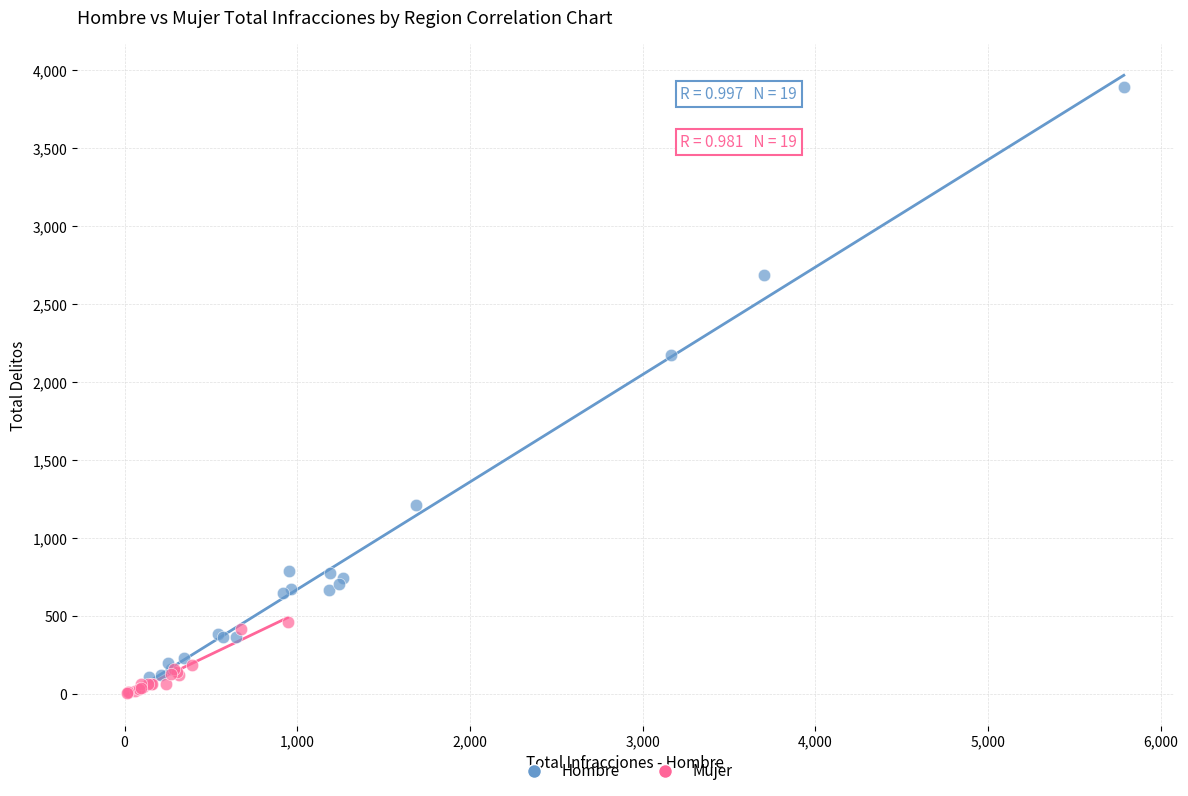

What are all the series names shown in the legend?

Hombre, Mujer